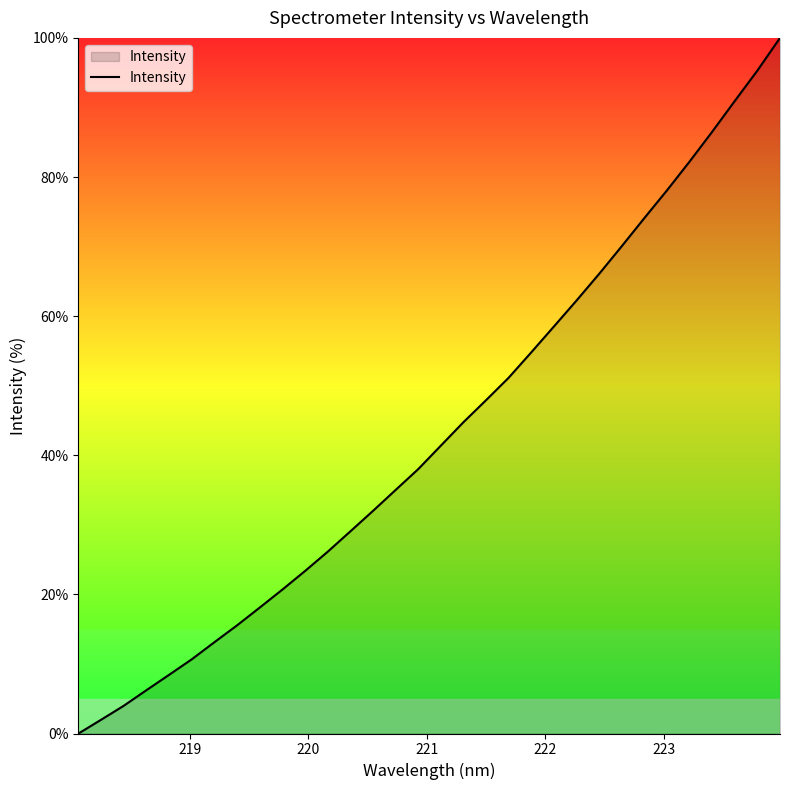

What is the difference between the maximum and minimum values?

100.0